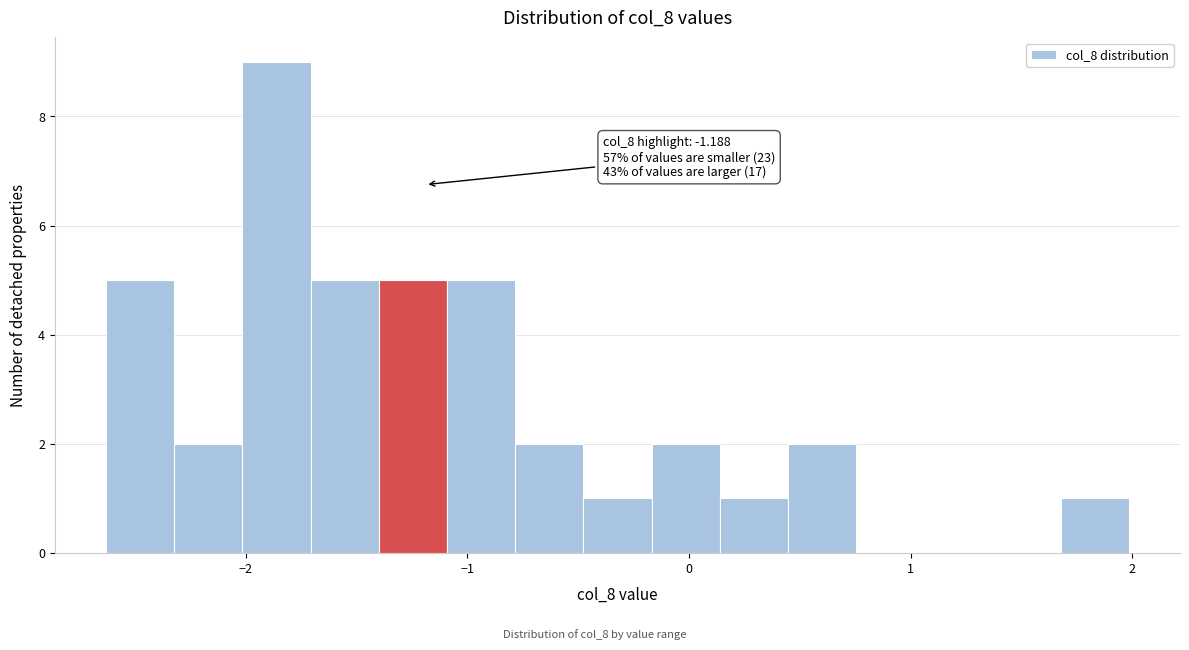

Around what value on the x-axis is the tallest bar? Give the approximate position of its centre, as read against the axis.

-1.9